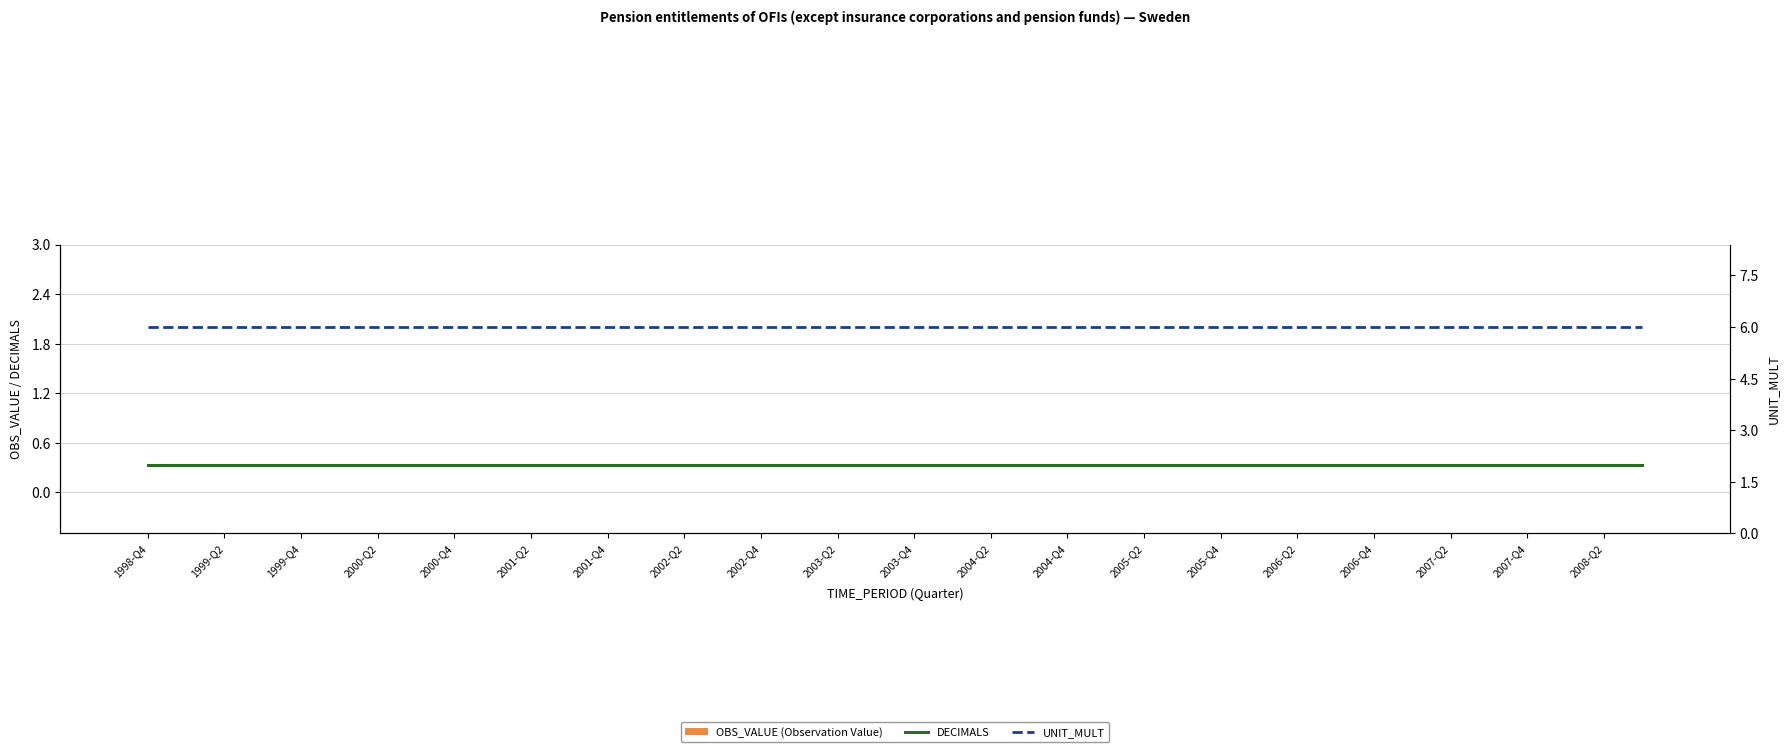

What is the average value of the DECIMALS series?

2